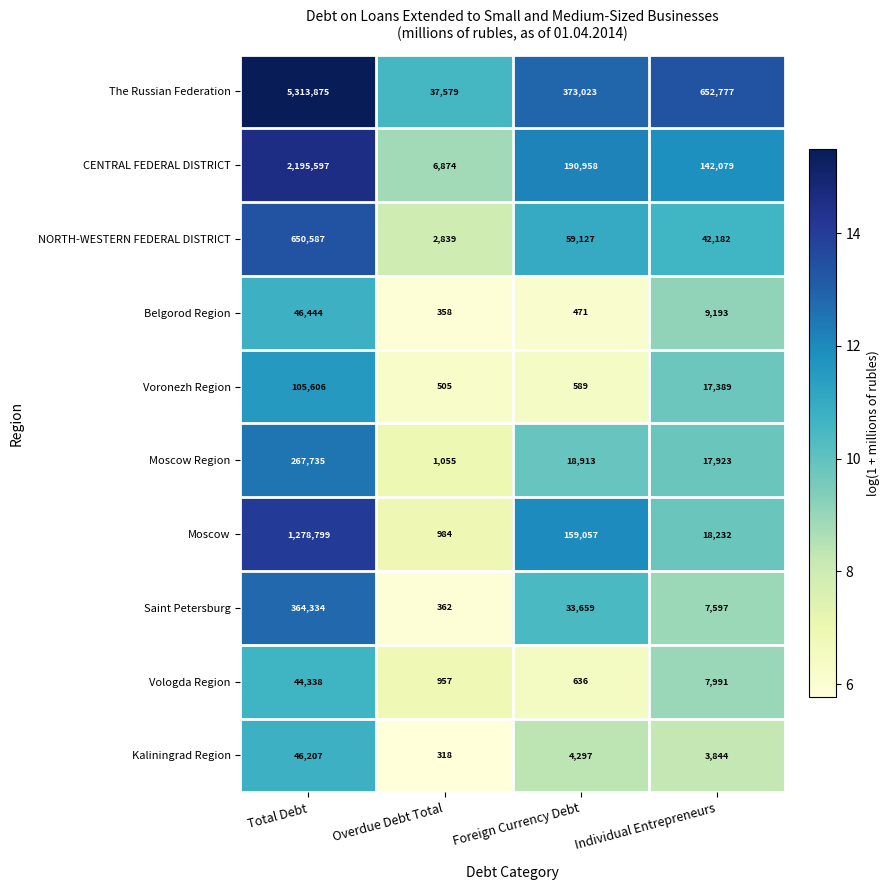

Which series has the largest total across all categories?

The Russian Federation